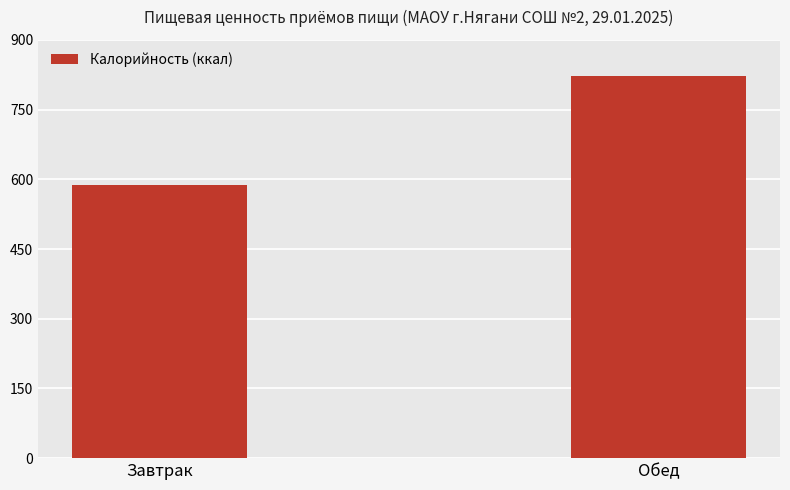

What is the value of the 1st bar from the left?

587.5